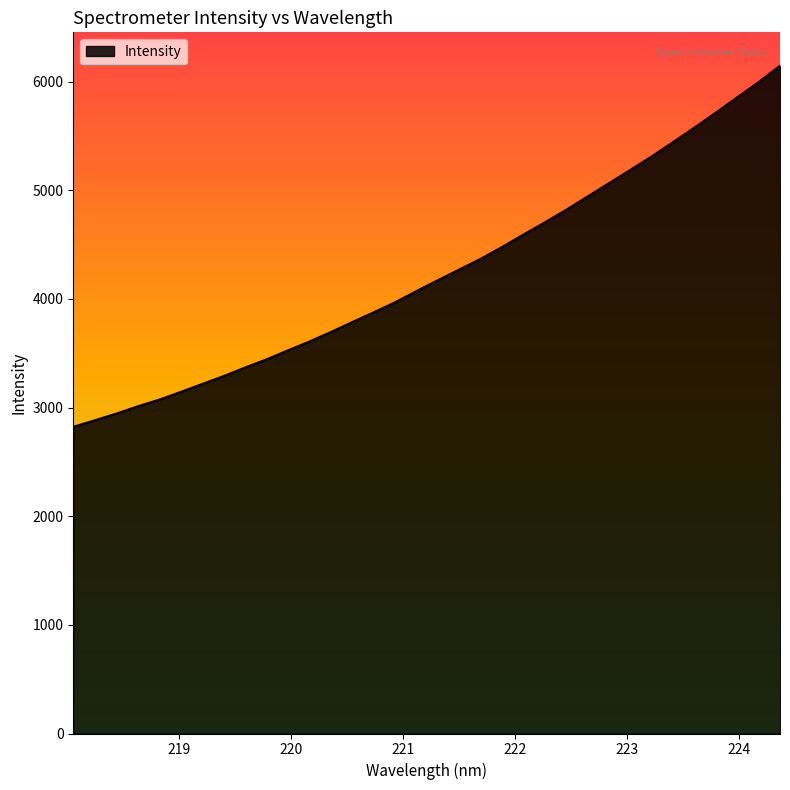

What is the maximum value shown in the chart?

6147.3